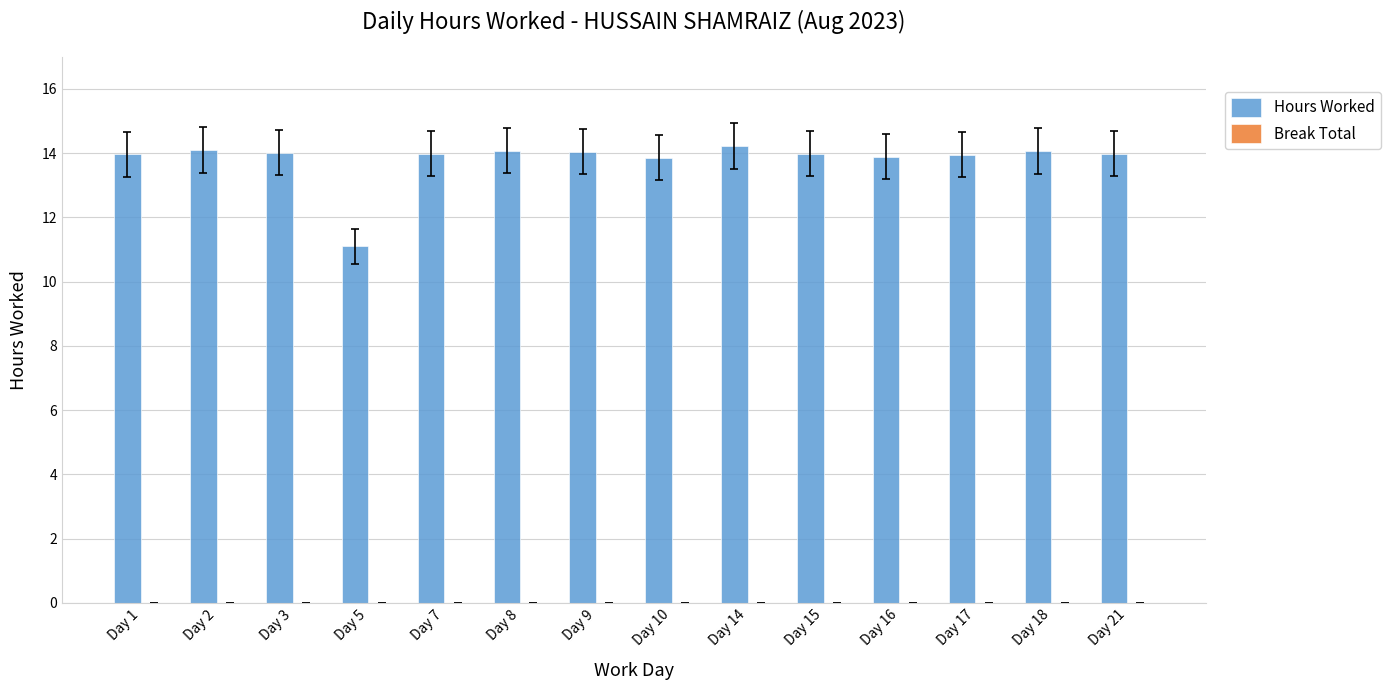

The value at Day 10 is 20.5. True or false?

False